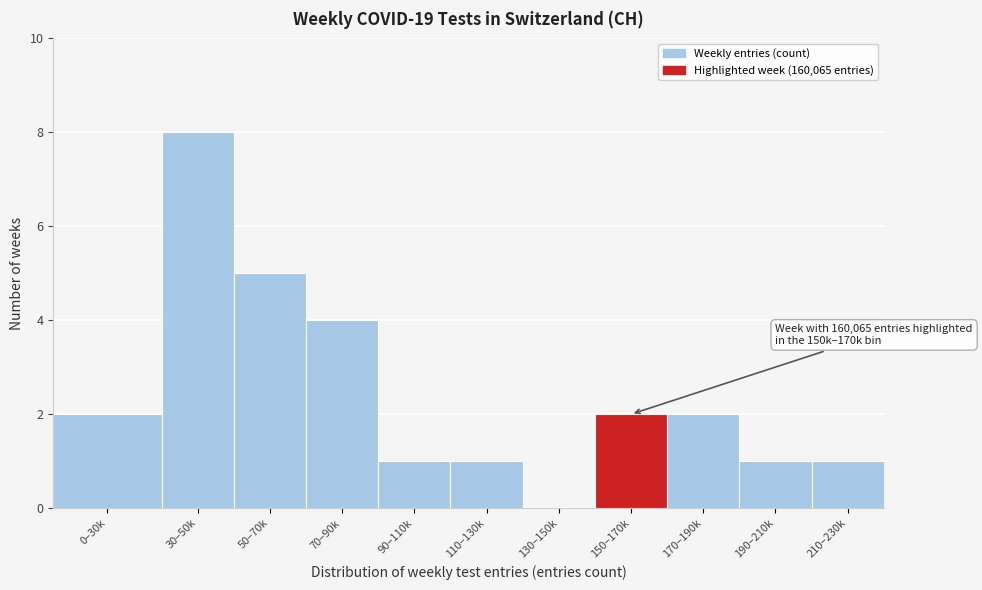

Reading right to left, what are all the values shown in this chart?

210–230k=1	190–210k=1	170–190k=2	150–170k=2	130–150k=0	110–130k=1	90–110k=1	70–90k=4	50–70k=5	30–50k=8	0–30k=2